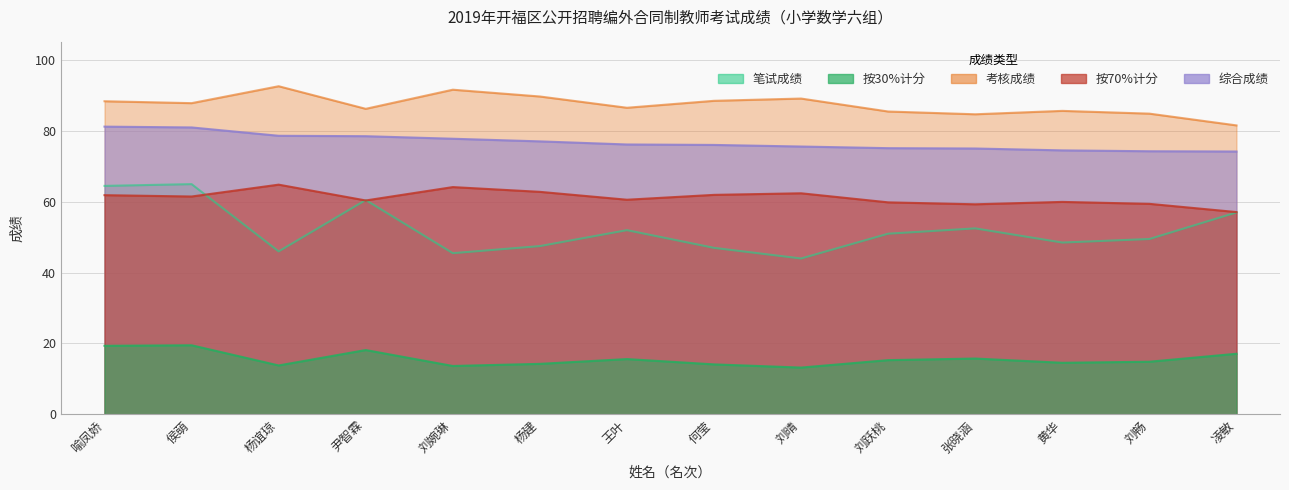

Rank the series at 张晓涵 from lowest to highest value.

按30%计分, 笔试成绩, 考核成绩, 综合成绩, 按70%计分